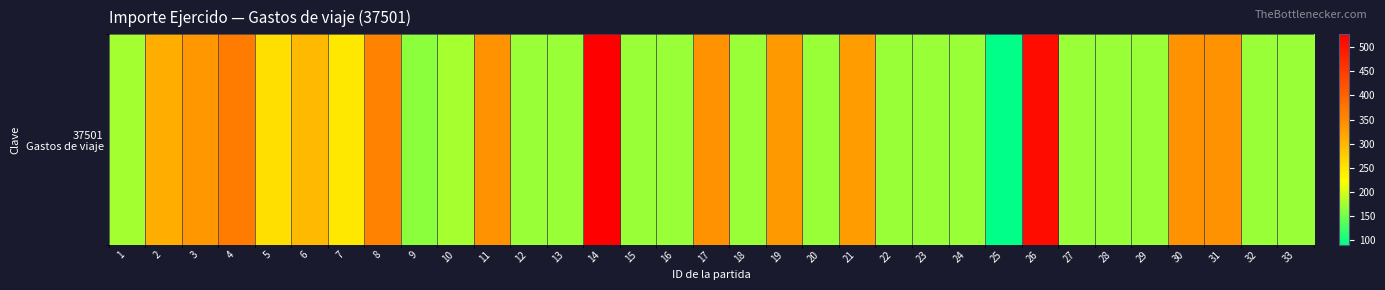

The value at 3 is 98. True or false?

False